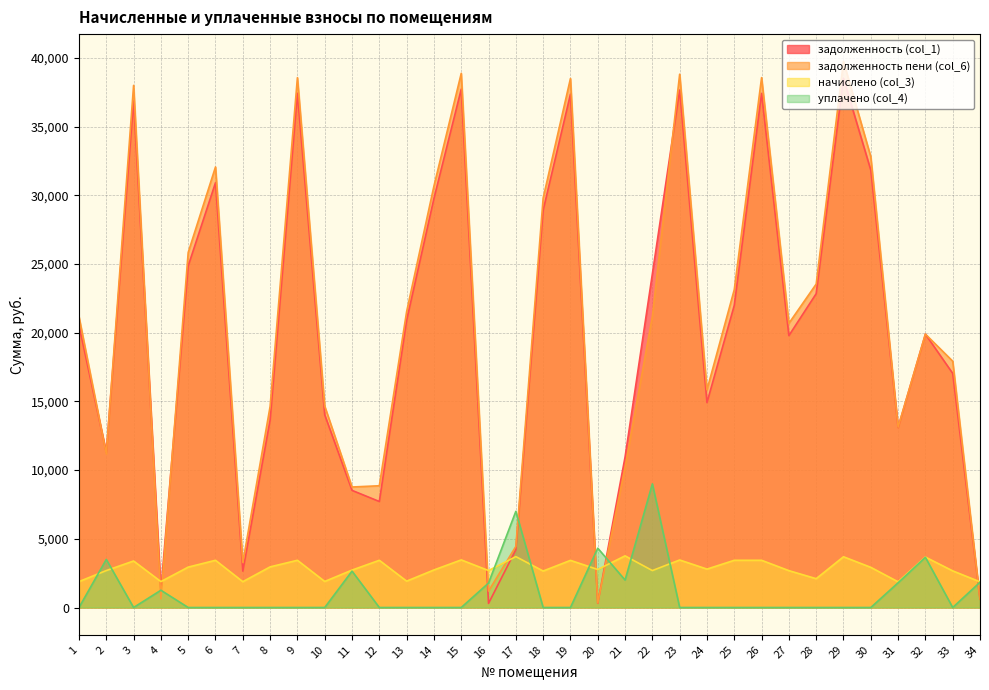

What is the value of the задолженность пени (col_6) point at the 28th from the left?

23543.5